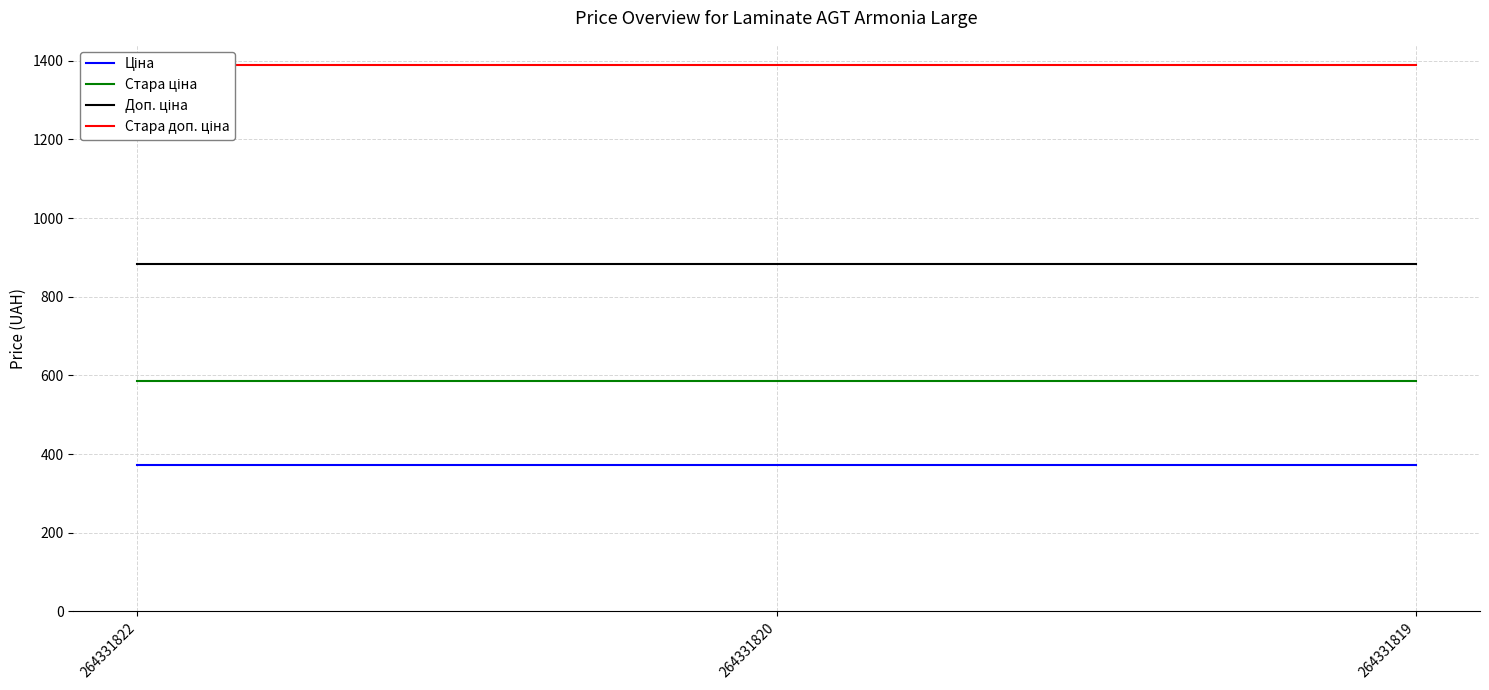

Between 264331822 and 264331819, which series saw the biggest shift?

Ціна